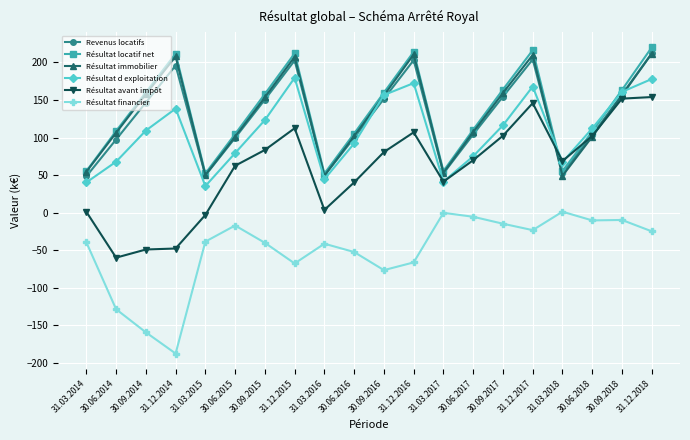

What is the label of the 1st point from the left?

31.03.2014